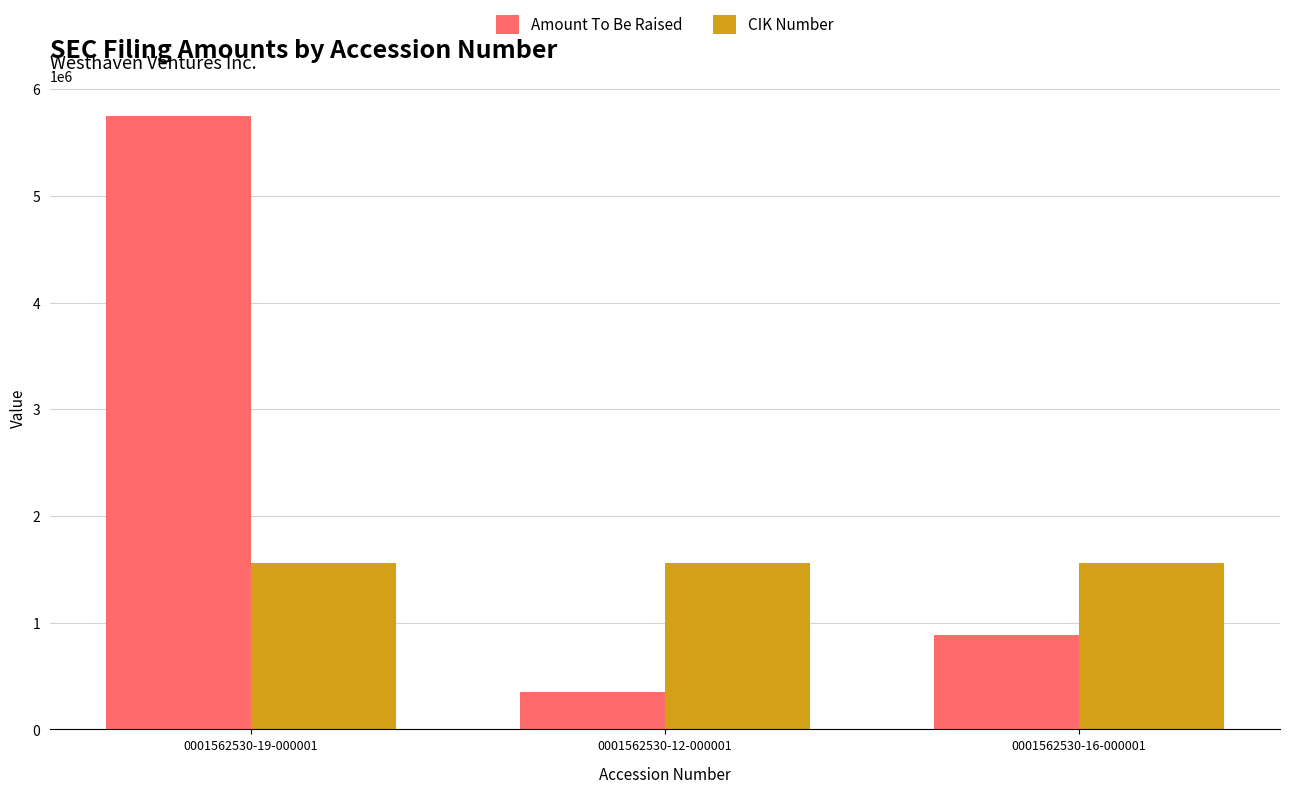

Rank the series by their maximum value, from highest to lowest.

Amount To Be Raised, CIK Number